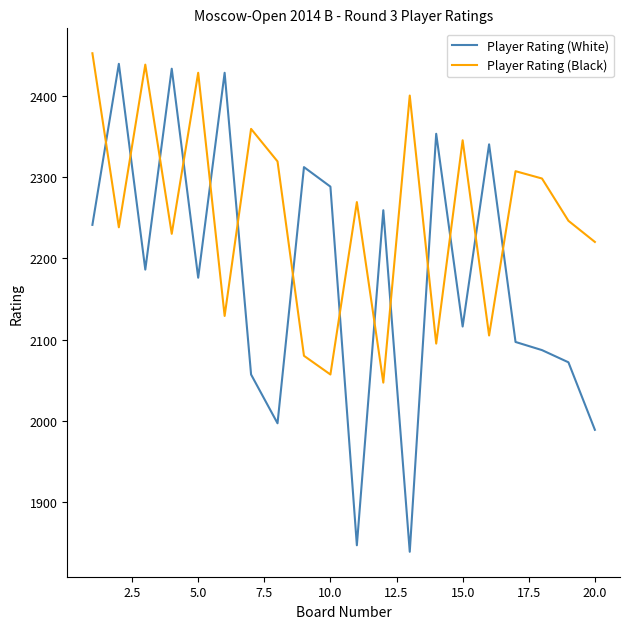

What is the maximum value shown in the chart?

2452